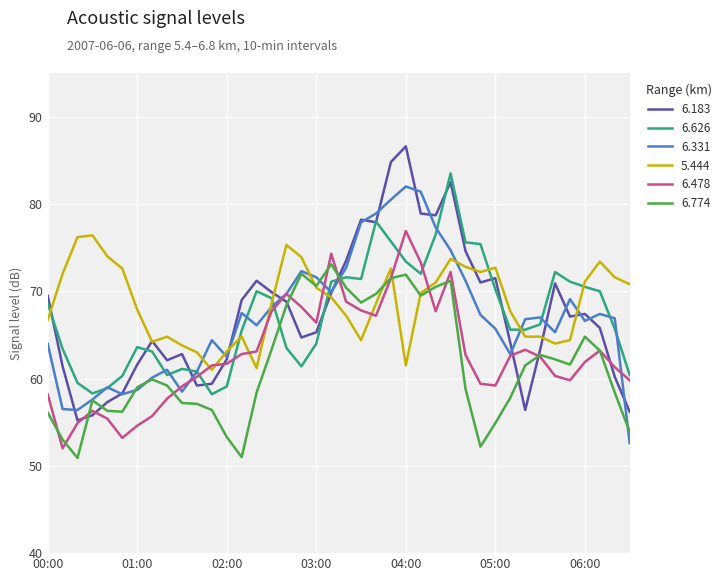

What is the minimum value shown in the chart?

50.9